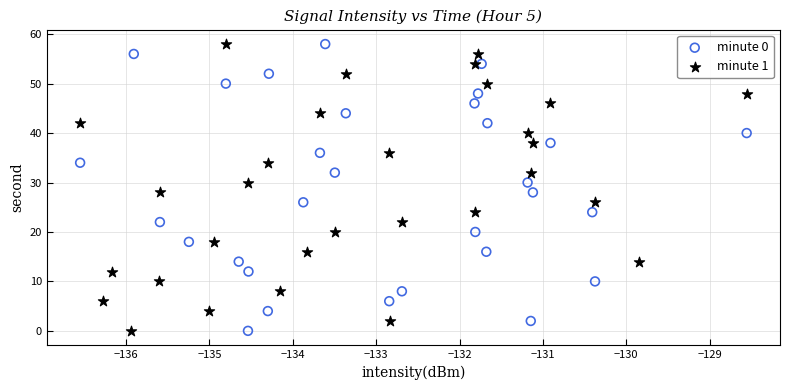

What are all the series names shown in the legend?

minute 0, minute 1